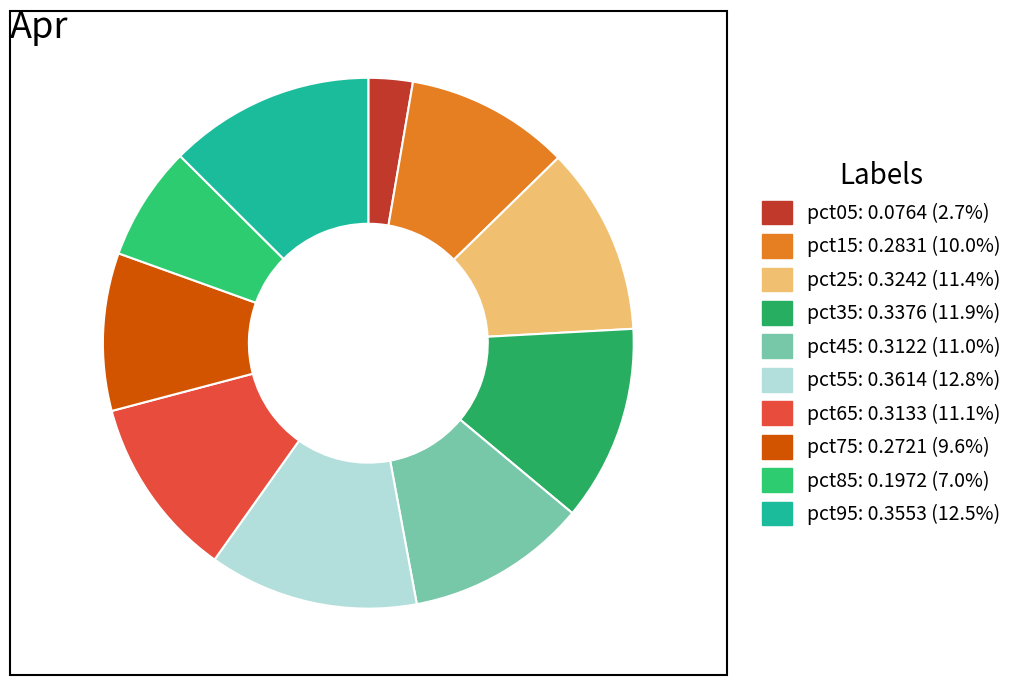

True or false: pct75 accounts for 23% of the total.

False